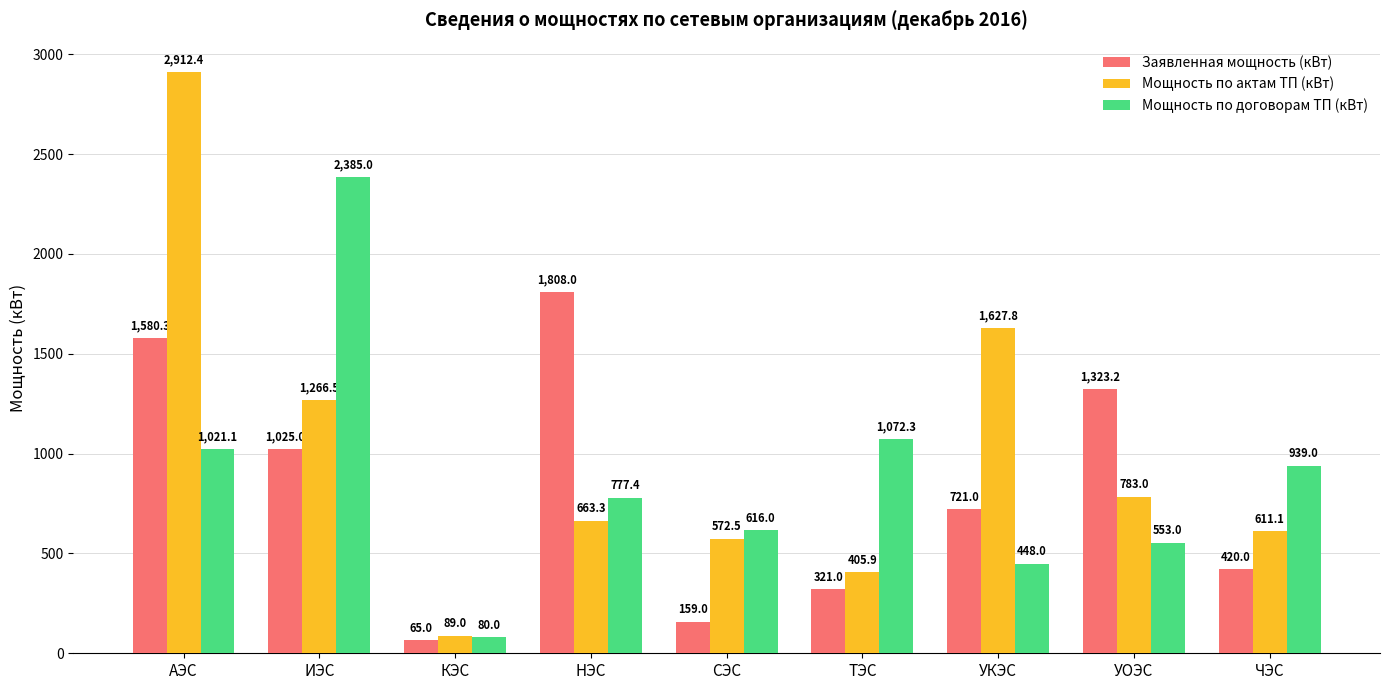

Is it true that Мощность по актам ТП (кВт) equals 2435.8 at УКЭС?

False